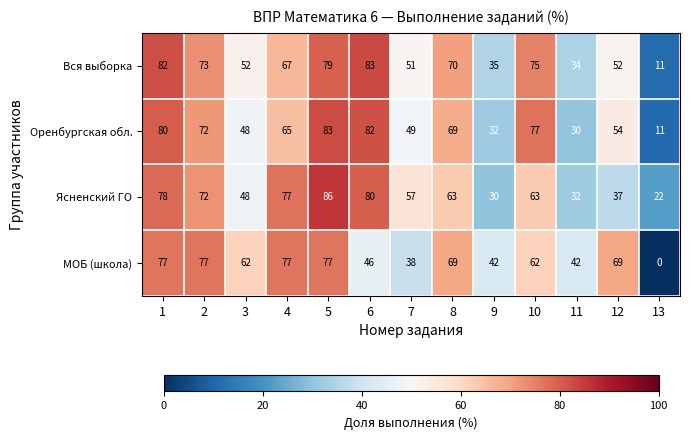

What is the difference between the МОБ (школа) values at 4 and 8?

8